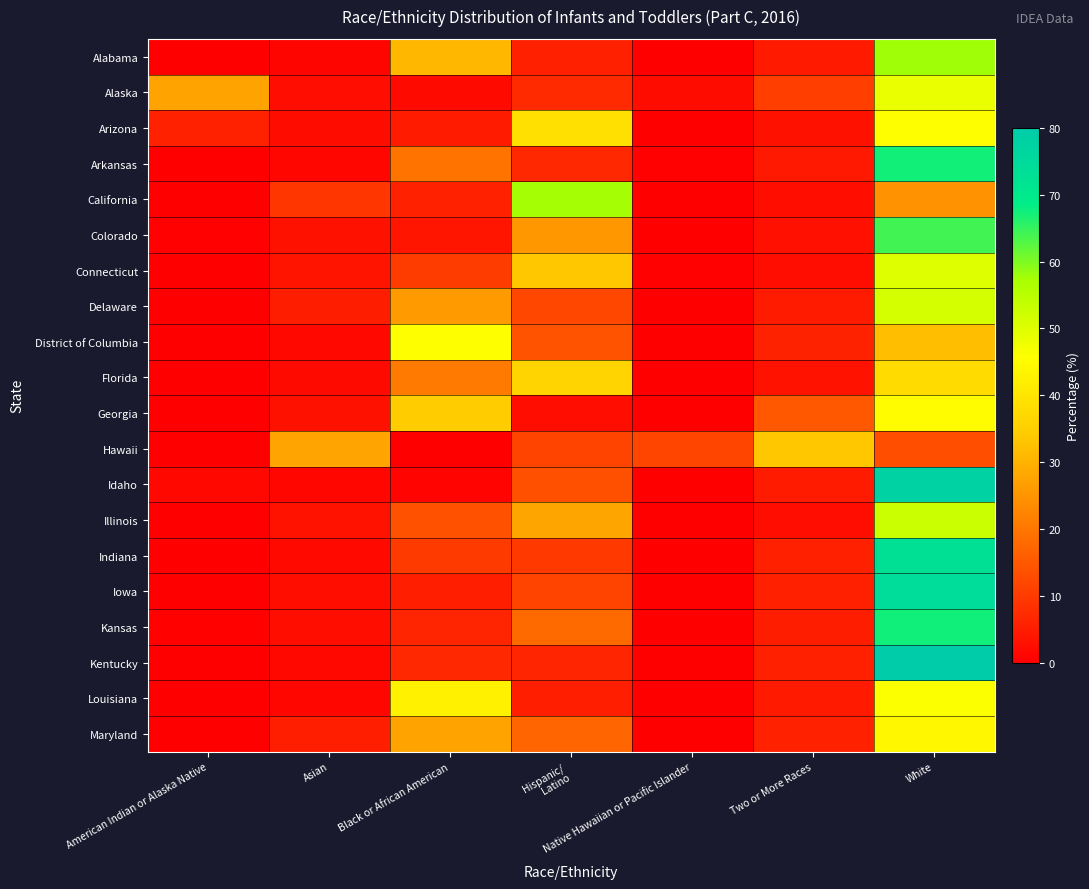

Reading left to right, what are all the values shown in this chart?

Alabama: American Indian or Alaska Native=0.1	Asian=1.1	Black or African American=30.9	Hispanic/
Latino=5.6	Native Hawaiian or Pacific Islander=0.1	Two or More Races=4.4	White=57.7
Alaska: American Indian or Alaska Native=27.6	Asian=2.3	Black or African American=1.9	Hispanic/
Latino=7.3	Native Hawaiian or Pacific Islander=2.1	Two or More Races=10.5	White=48.4
Arizona: American Indian or Alaska Native=5.7	Asian=2.0	Black or African American=4.7	Hispanic/
Latino=38.8	Native Hawaiian or Pacific Islander=0.3	Two or More Races=3.0	White=45.5
Arkansas: American Indian or Alaska Native=0.2	Asian=1.3	Black or African American=19.5	Hispanic/
Latino=7.0	Native Hawaiian or Pacific Islander=0.5	Two or More Races=4.3	White=67.3
California: American Indian or Alaska Native=0.3	Asian=9.2	Black or African American=5.7	Hispanic/
Latino=57.4	Native Hawaiian or Pacific Islander=0.2	Two or More Races=2.6	White=24.6
Colorado: American Indian or Alaska Native=0.4	Asian=3.0	Black or African American=3.7	Hispanic/
Latino=25.6	Native Hawaiian or Pacific Islander=0.2	Two or More Races=2.8	White=64.2
Connecticut: American Indian or Alaska Native=0.0	Asian=3.5	Black or African American=10.2	Hispanic/
Latino=33.5	Native Hawaiian or Pacific Islander=0.4	Two or More Races=2.2	White=50.2
Delaware: American Indian or Alaska Native=0.0	Asian=5.0	Black or African American=26.2	Hispanic/
Latino=12.1	Native Hawaiian or Pacific Islander=0.0	Two or More Races=4.8	White=51.5
District of Columbia: American Indian or Alaska Native=0.0	Asian=1.5	Black or African American=45.5	Hispanic/
Latino=14.1	Native Hawaiian or Pacific Islander=0.0	Two or More Races=5.8	White=32.2
Florida: American Indian or Alaska Native=0.2	Asian=1.7	Black or African American=20.8	Hispanic/
Latino=36.2	Native Hawaiian or Pacific Islander=0.1	Two or More Races=3.2	White=37.8
Georgia: American Indian or Alaska Native=0.3	Asian=3.0	Black or African American=34.4	Hispanic/
Latino=2.3	Native Hawaiian or Pacific Islander=0.1	Two or More Races=14.9	White=45.0
Hawaii: American Indian or Alaska Native=0.0	Asian=27.8	Black or African American=0.0	Hispanic/
Latino=11.4	Native Hawaiian or Pacific Islander=11.8	Two or More Races=33.6	White=13.2
Idaho: American Indian or Alaska Native=1.5	Asian=1.2	Black or African American=0.9	Hispanic/
Latino=13.5	Native Hawaiian or Pacific Islander=0.3	Two or More Races=4.7	White=77.9
Illinois: American Indian or Alaska Native=0.1	Asian=3.3	Black or African American=13.6	Hispanic/
Latino=27.8	Native Hawaiian or Pacific Islander=0.1	Two or More Races=2.2	White=52.9
Indiana: American Indian or Alaska Native=0.1	Asian=1.6	Black or African American=9.9	Hispanic/
Latino=9.8	Native Hawaiian or Pacific Islander=0.1	Two or More Races=5.6	White=72.9
Iowa: American Indian or Alaska Native=0.0	Asian=2.6	Black or African American=5.2	Hispanic/
Latino=11.6	Native Hawaiian or Pacific Islander=0.0	Two or More Races=5.5	White=74.4
Kansas: American Indian or Alaska Native=0.6	Asian=2.5	Black or African American=6.3	Hispanic/
Latino=17.9	Native Hawaiian or Pacific Islander=0.2	Two or More Races=5.0	White=67.4
Kentucky: American Indian or Alaska Native=0.1	Asian=1.5	Black or African American=6.8	Hispanic/
Latino=6.3	Native Hawaiian or Pacific Islander=0.2	Two or More Races=5.5	White=79.6
Louisiana: American Indian or Alaska Native=0.2	Asian=1.2	Black or African American=42.8	Hispanic/
Latino=5.2	Native Hawaiian or Pacific Islander=0.0	Two or More Races=4.5	White=46.2
Maryland: American Indian or Alaska Native=0.1	Asian=5.4	Black or African American=27.6	Hispanic/
Latino=17.1	Native Hawaiian or Pacific Islander=0.1	Two or More Races=5.7	White=44.0